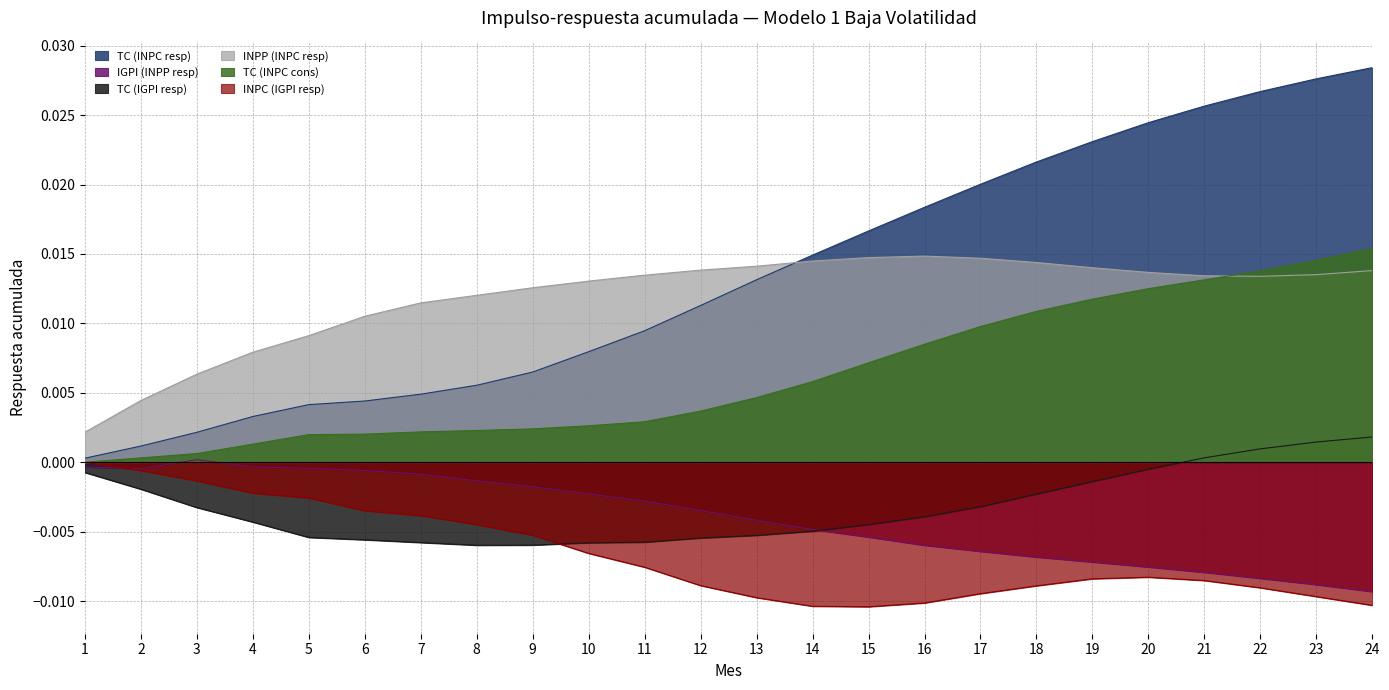

At which category does TC (IGPI resp) reach its first local valley?

8